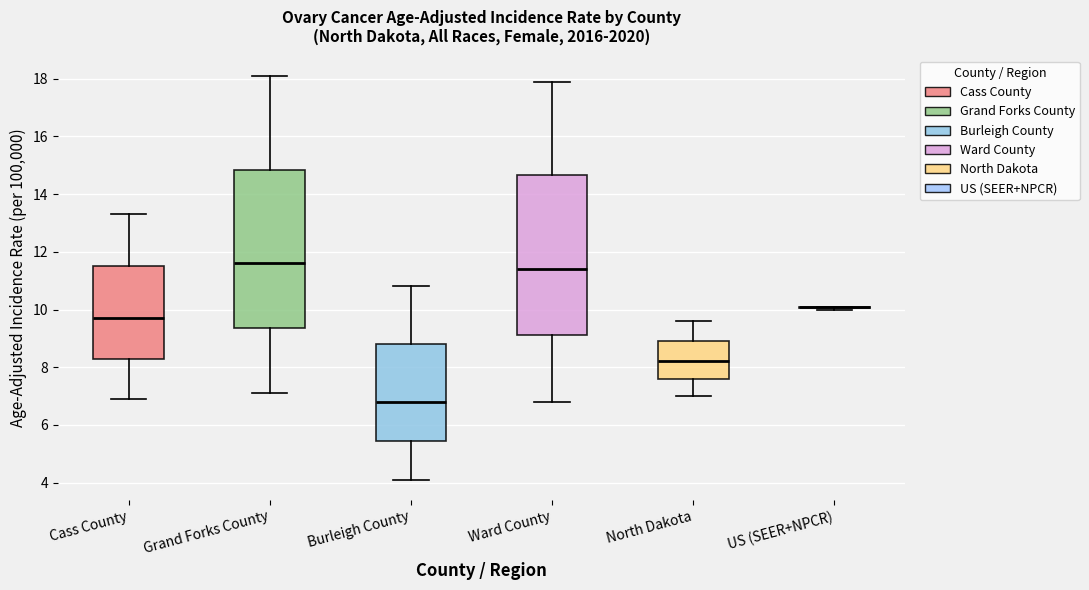

Reading left to right, transcribe this box plot: for each box, give where its median line is, the range the box spans, and where its two whiskers end, as read against the y-axis. The values are not printed on the chart, so give them approximately, as read against the axis.

Cass County: median 9.8, box 8.4 to 11.6, whiskers 7.0 to 13.4
Grand Forks County: median 11.6, box 9.4 to 14.8, whiskers 7.2 to 18.2
Burleigh County: median 6.8, box 5.4 to 8.8, whiskers 4.2 to 10.8
Ward County: median 11.4, box 9.2 to 14.6, whiskers 6.8 to 18.0
North Dakota: median 8.2, box 7.6 to 9.0, whiskers 7.0 to 9.6
US (SEER+NPCR): box collapsed to a line at 10.2, whiskers 10.0 to 10.2